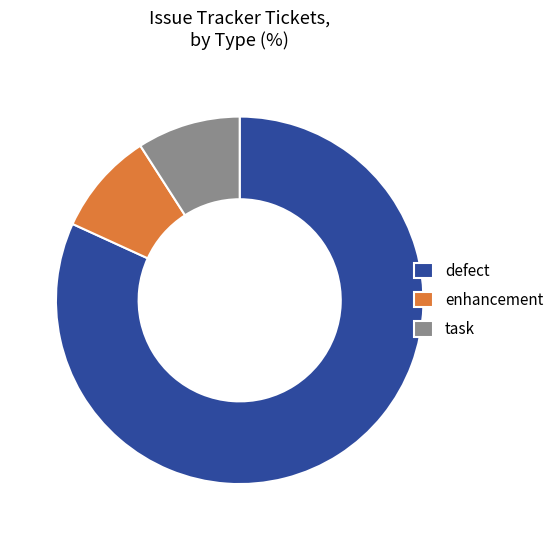

How many segments does this pie chart have?

3